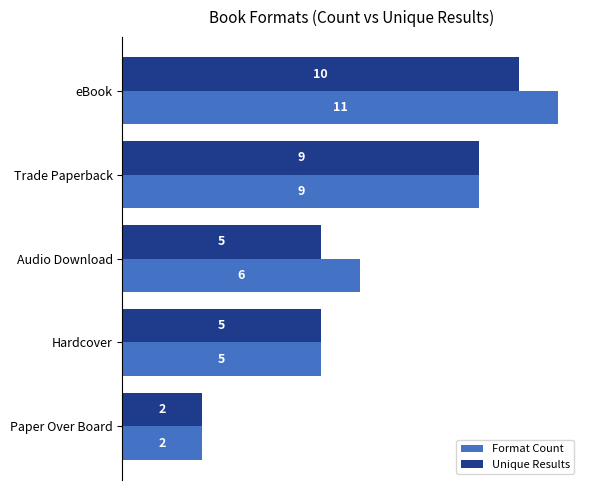

What is the difference between the second highest and second lowest values in the Unique Results series?

4